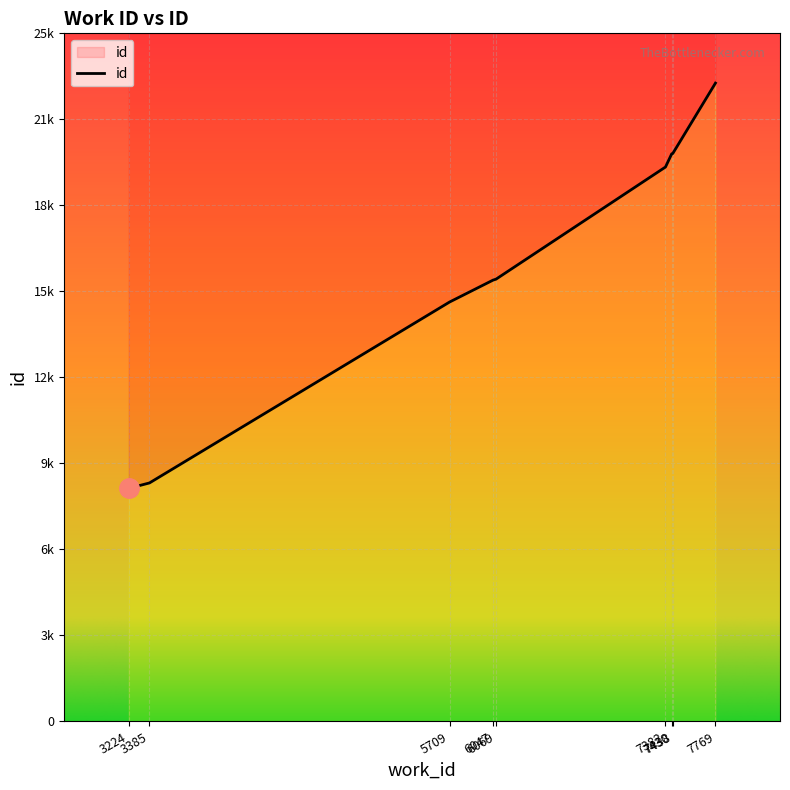

True or false: there are more than 2 points higher than both neighbors.

False